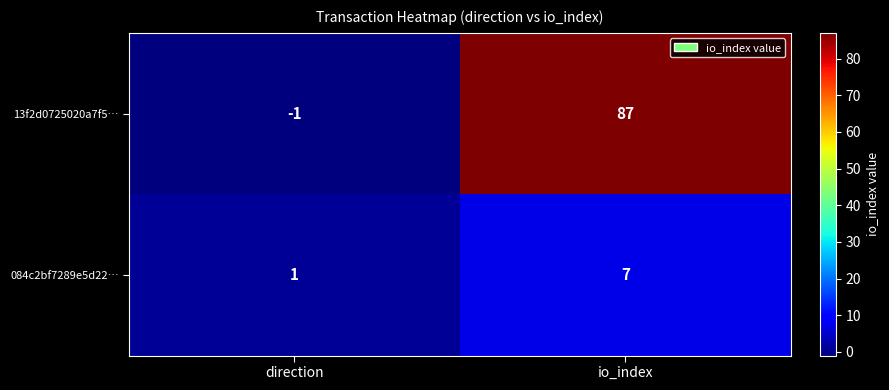

What value does the 13f2d0725020a7f5… series have at io_index?

87